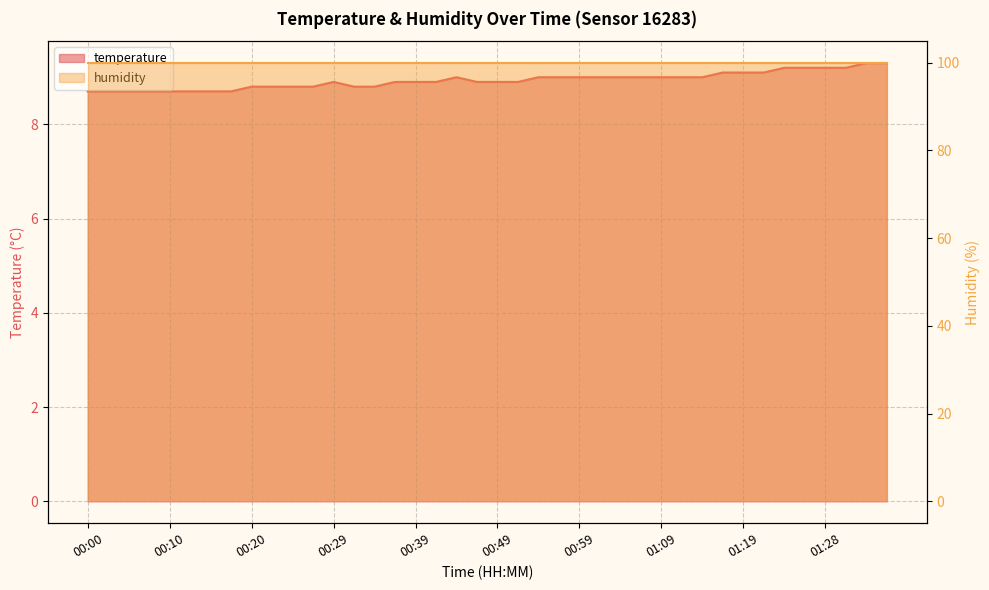

What is the smallest value displayed?

8.7